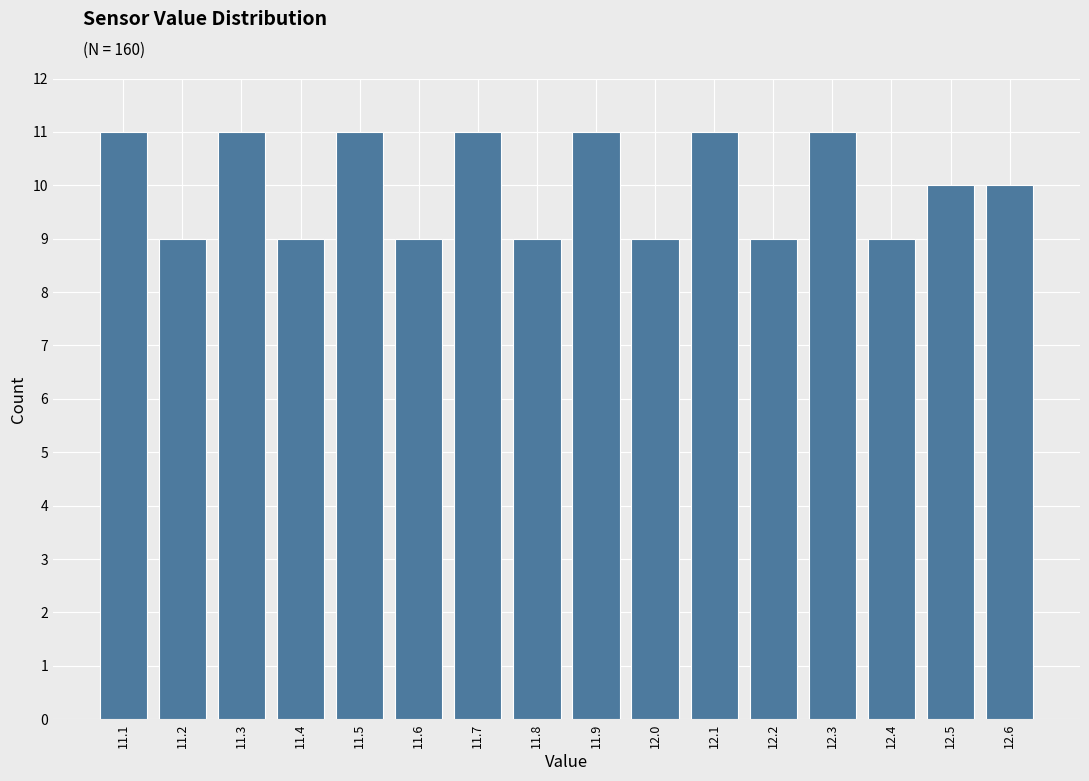

Reading left to right, what are all the values shown in this chart?

11	9	11	9	11	9	11	9	11	9	11	9	11	9	10	10